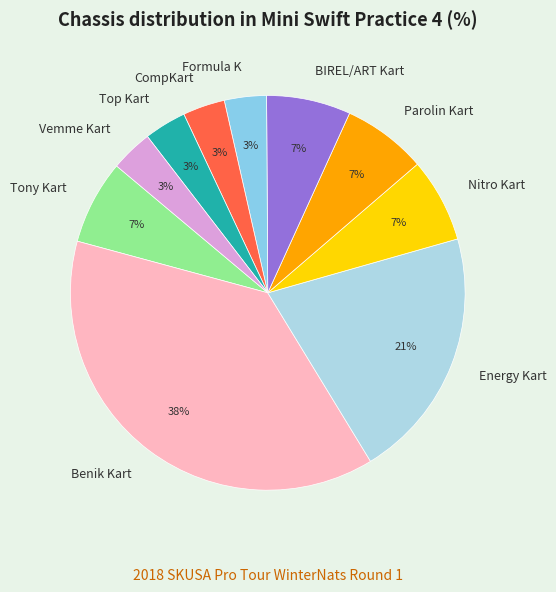

Which slice is the largest?

Benik Kart